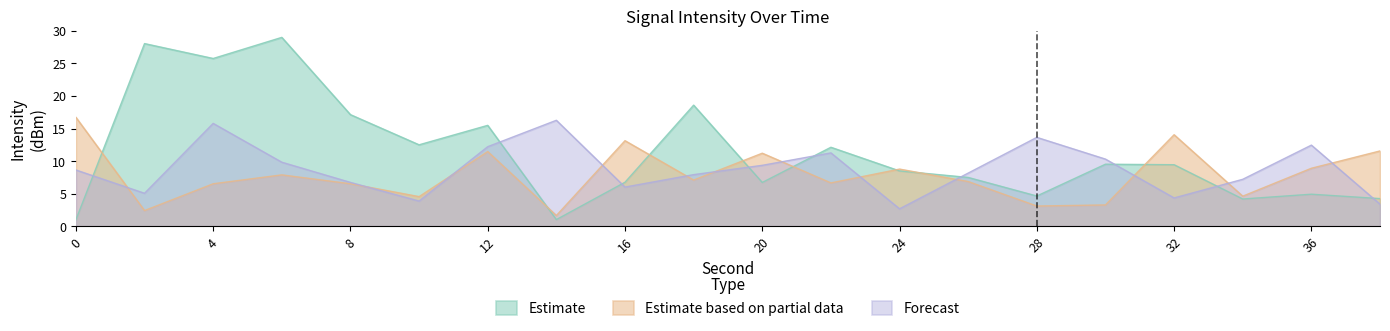

Which series has the largest range (max minus min)?

Estimate